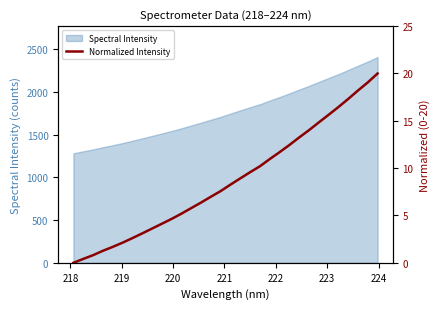

What is the lowest value of the Spectral Intensity series?

1282.9